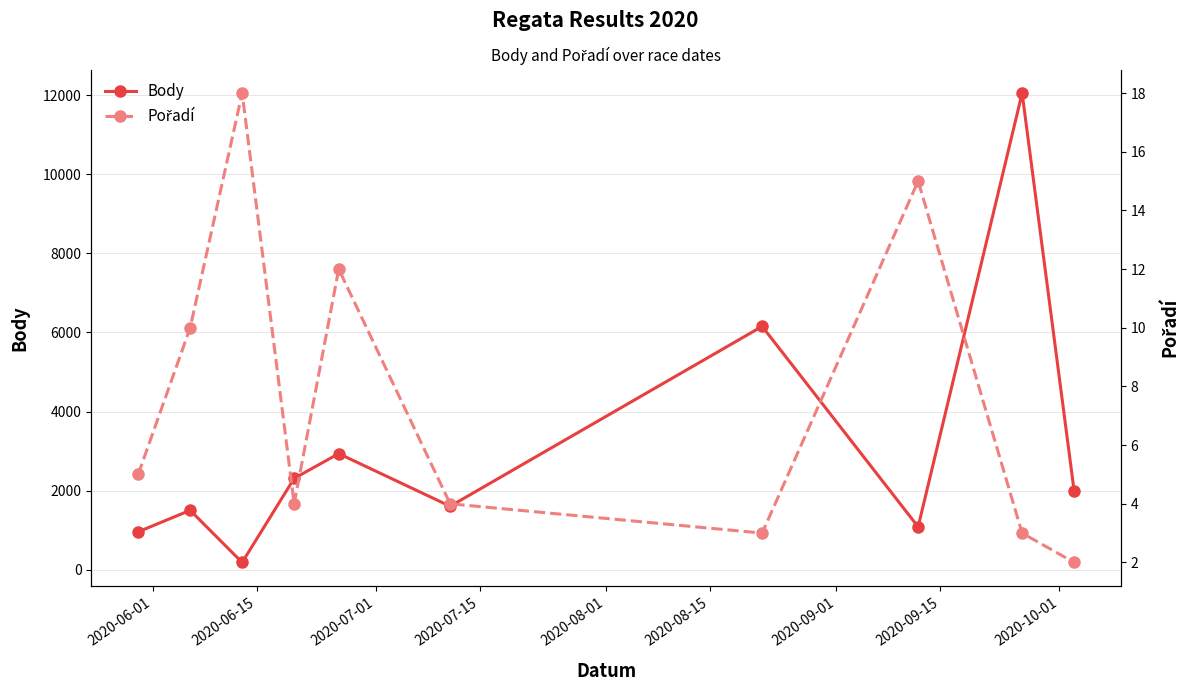

In Body, how many points are lower than both neighbors (excluding endpoints)?

3